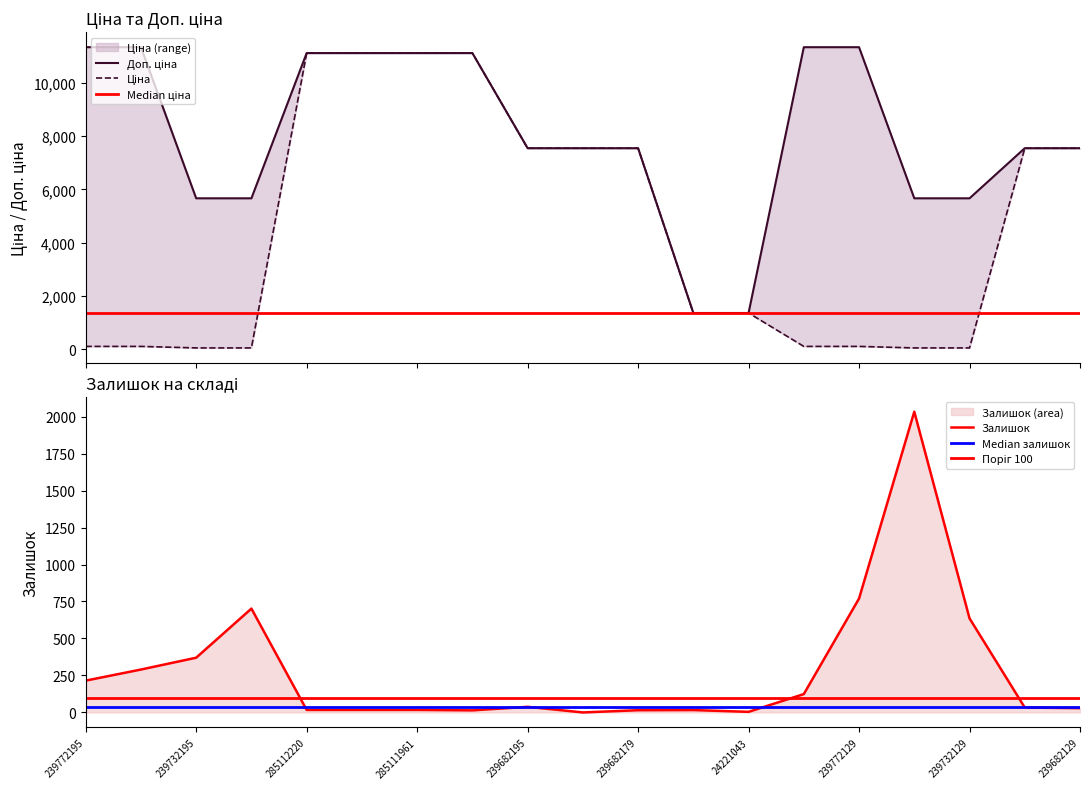

What is the difference between the Доп. ціна values at 239682179 and 239772129?

3788.1